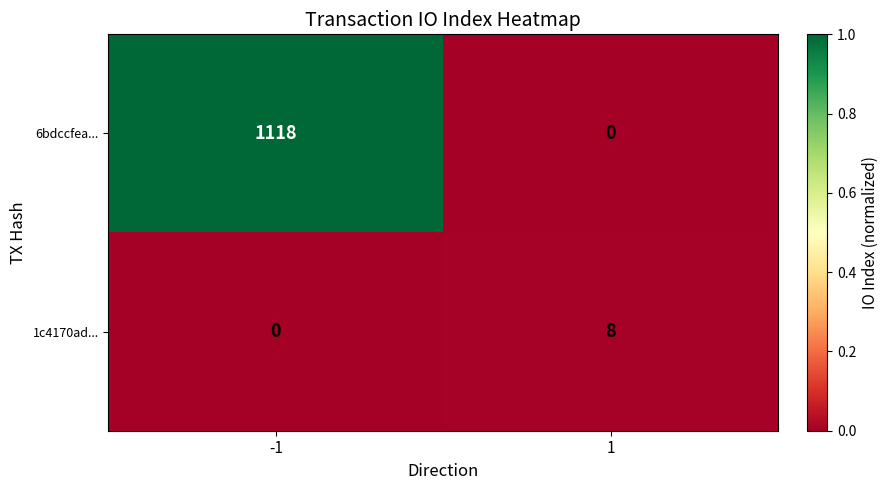

At how many categories does at least one series exceed 0?

2